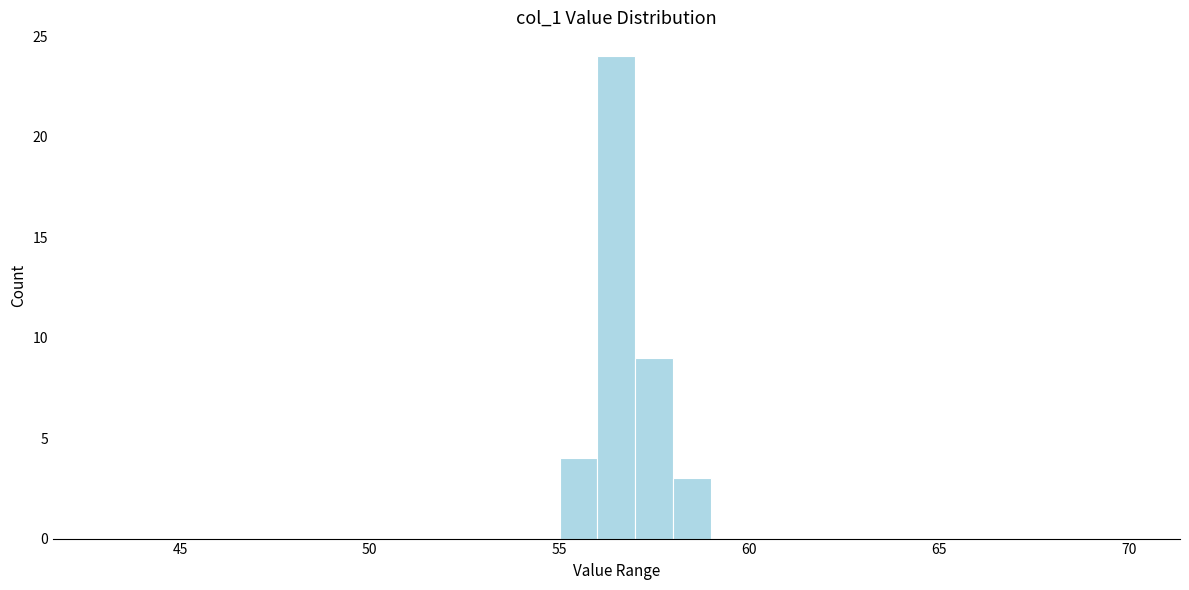

Read against the x-axis, roughly where is the centre of the tallest bar?

56.5